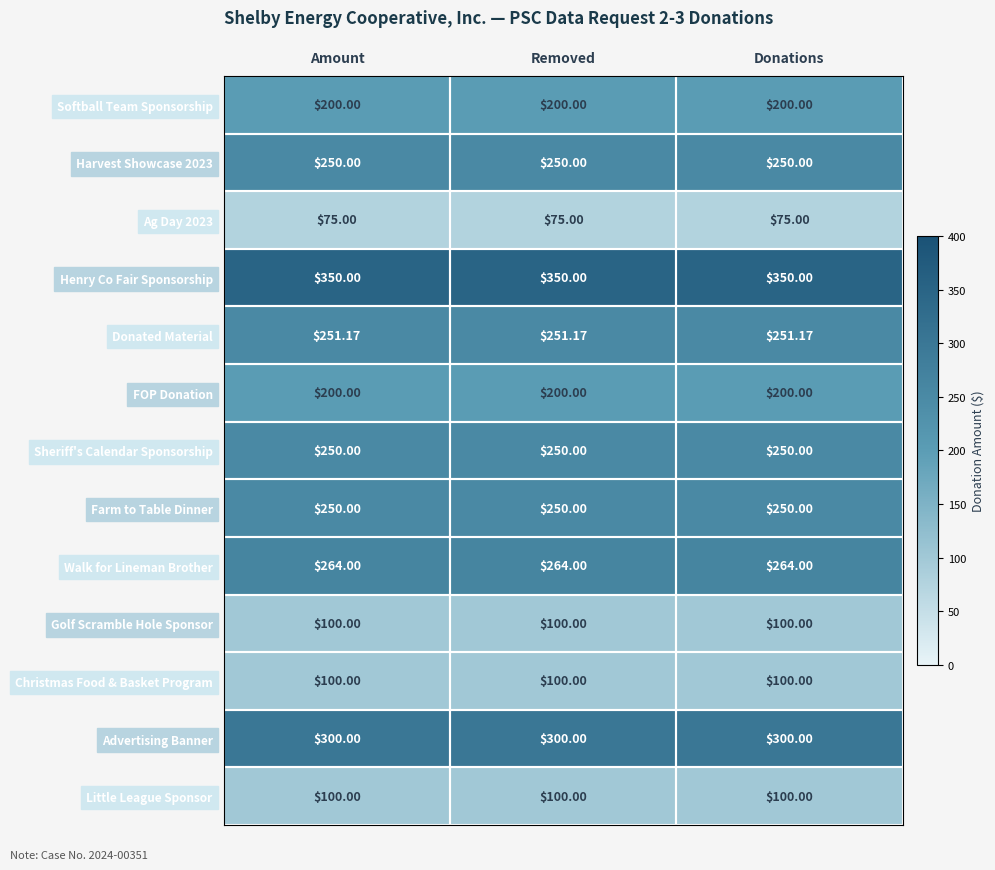

What is the difference between the highest and lowest values at Amount?

275.0